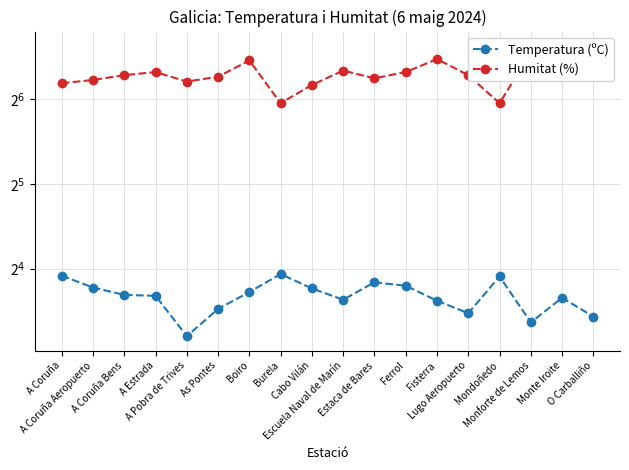

True or false: Humitat (%) and Temperatura (ºC) intersect in this chart.

False